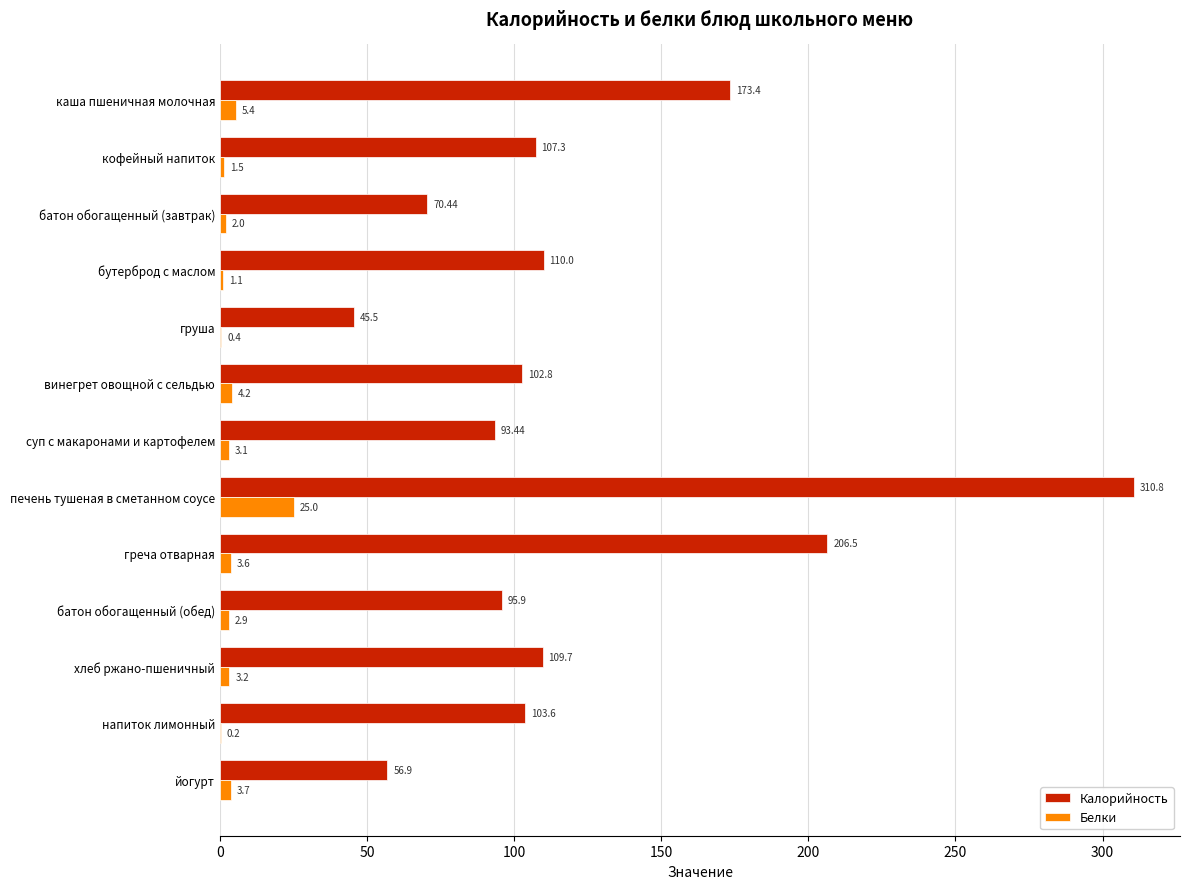

At which label is Белки closest to 12?

каша пшеничная молочная